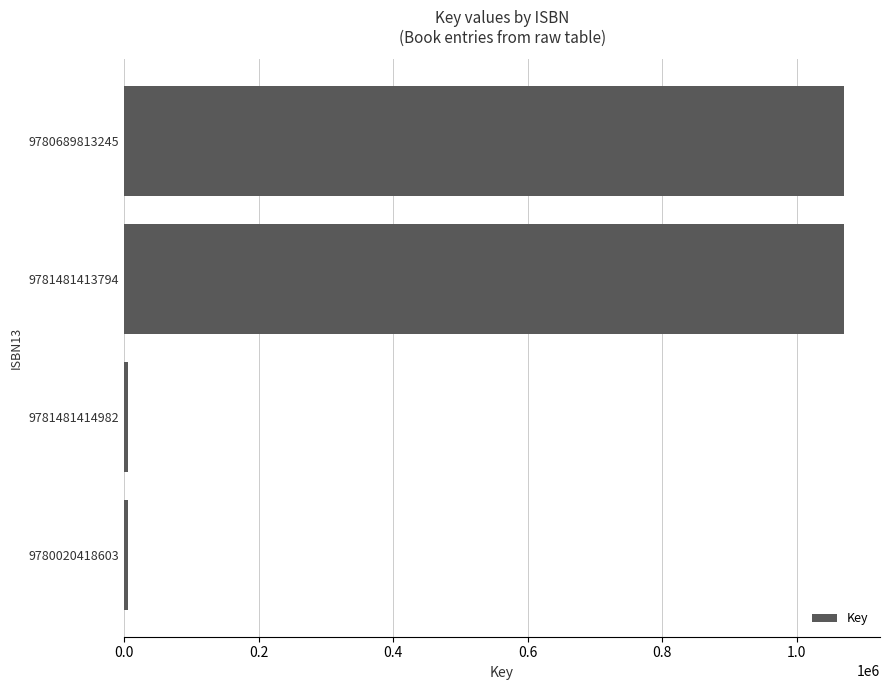

What is the difference between the second highest and second lowest values?

1064210